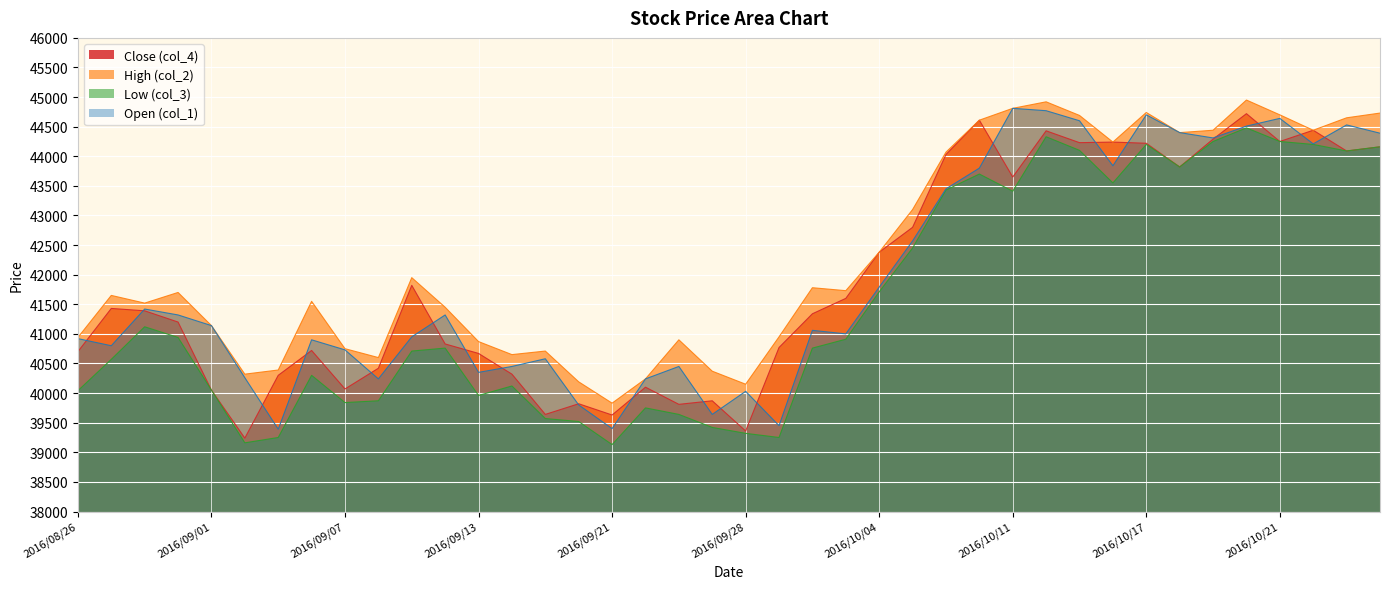

At which category is the sum across all series the highest?

2016/10/20